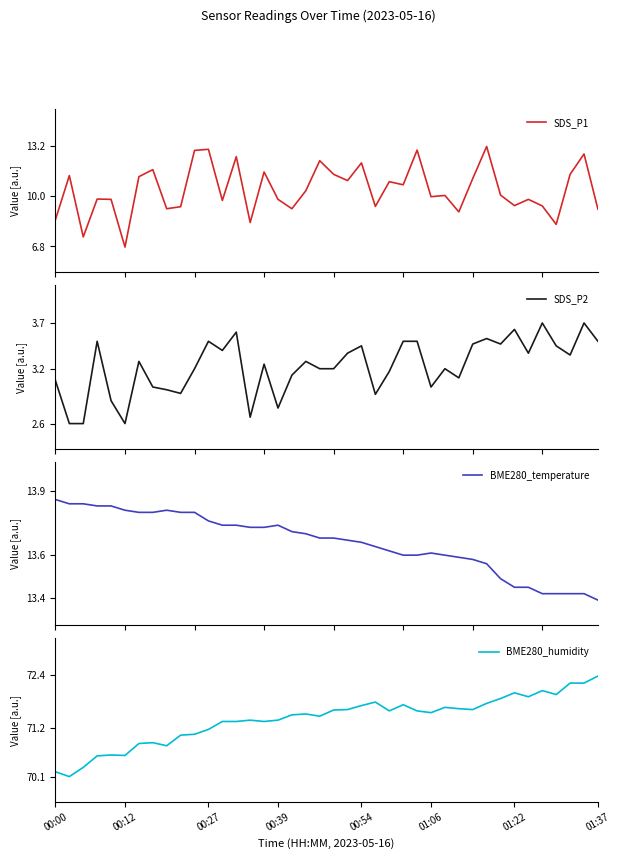

The value of BME280_humidity at 10 is 46.0. True or false?

False